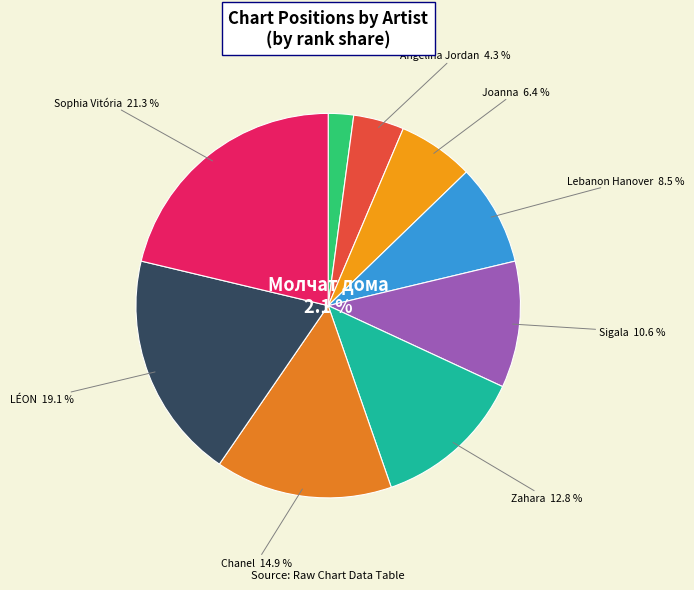

How much of the chart is everything except Chanel?

85.1%